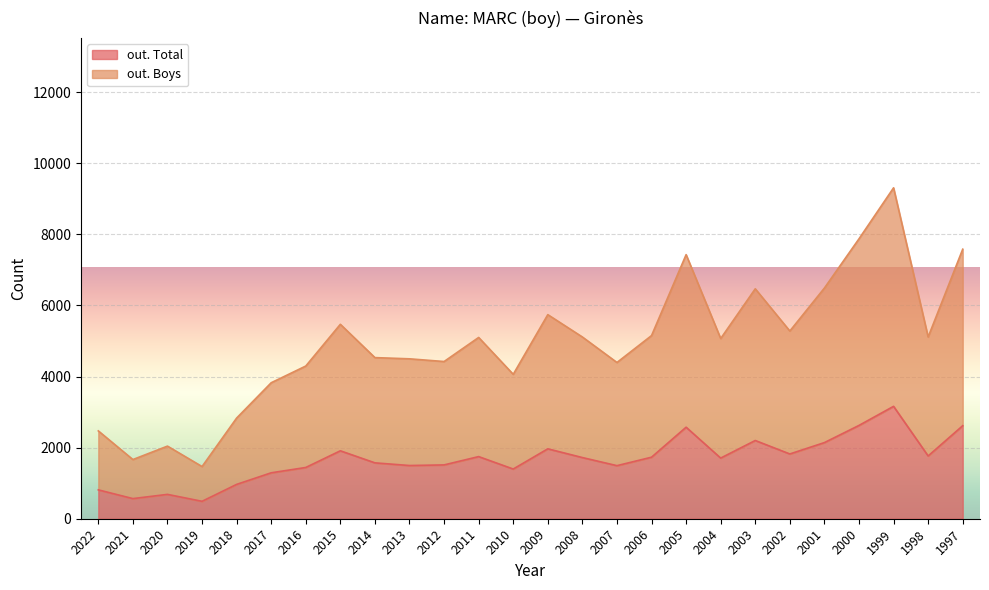

Reading left to right, what are all the values shown in this chart?

out. Total: 2022=812	2021=566	2020=685	2019=490	2018=966	2017=1292	2016=1442	2015=1911	2014=1572	2013=1497	2012=1514	2011=1748	2010=1398	2009=1967	2008=1721	2007=1493	2006=1731	2005=2575	2004=1706	2003=2201	2002=1822	2001=2142	2000=2625	1999=3162	1998=1766	1997=2617
out. Boys: 2022=2471	2021=1665	2020=2043	2019=1468	2018=2832	2017=3826	2016=4296	2015=5470	2014=4533	2013=4499	2012=4423	2011=5100	2010=4063	2009=5742	2008=5113	2007=4396	2006=5153	2005=7430	2004=5070	2003=6469	2002=5281	2001=6490	2000=7875	1999=9310	1998=5113	1997=7583